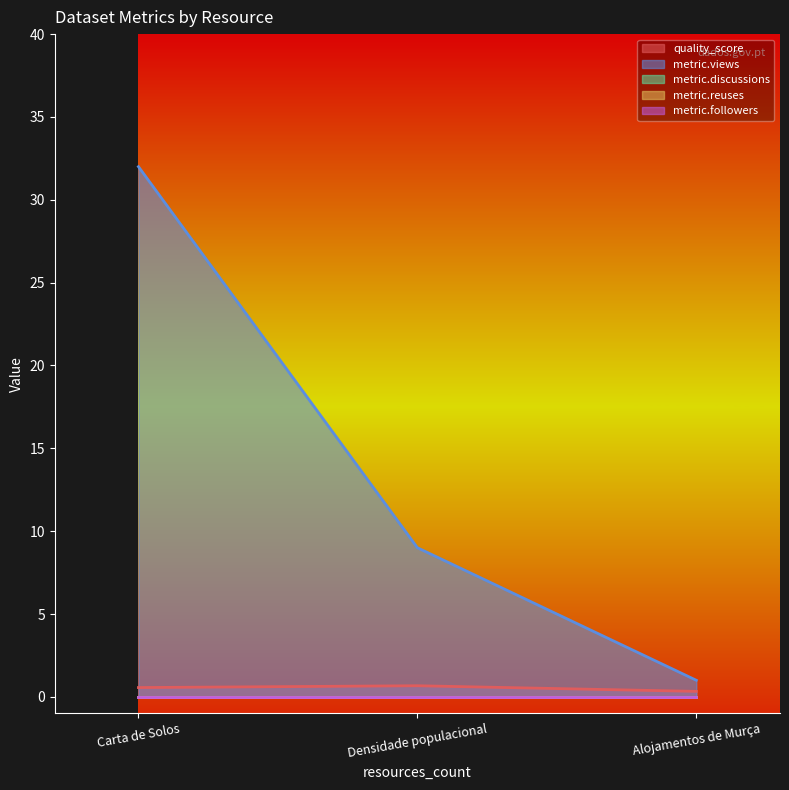

What is the label of the 3rd point from the left?

Alojamentos de Murça